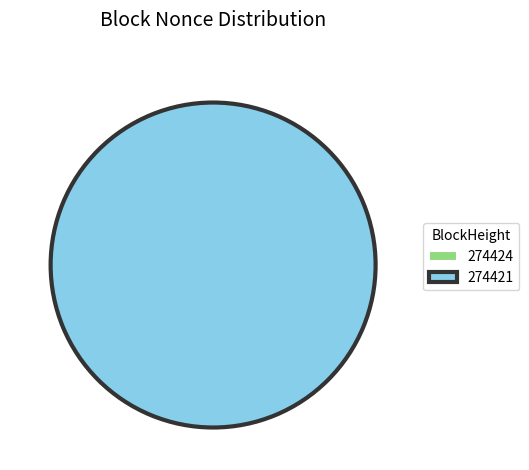

To the nearest percent, what is the difference between the largest and smallest slice percentages?

100%